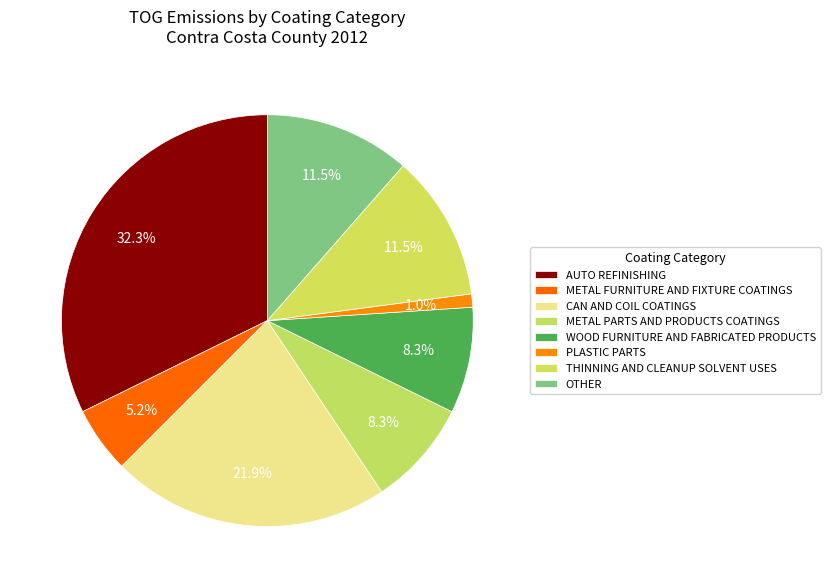

To the nearest percent, what is the difference between the WOOD FURNITURE AND FABRICATED PRODUCTS and OTHER slice percentages?

3%